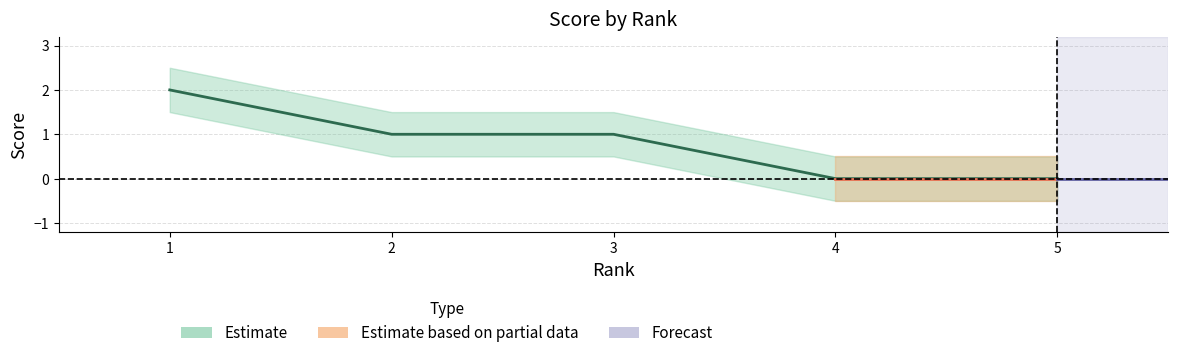

Where does the score_upper series first go above 1?

1